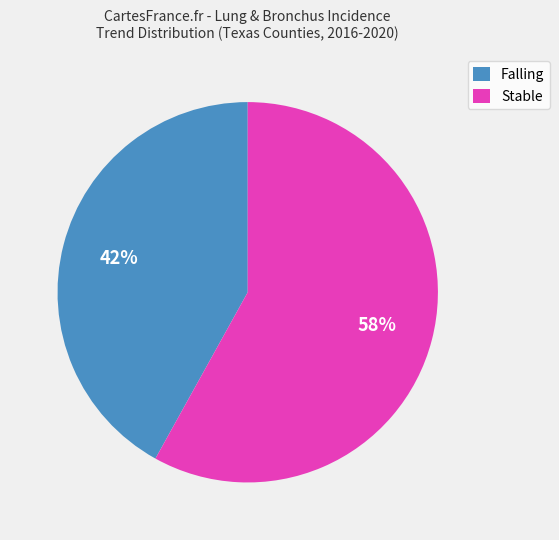

How many segments does this pie chart have?

2